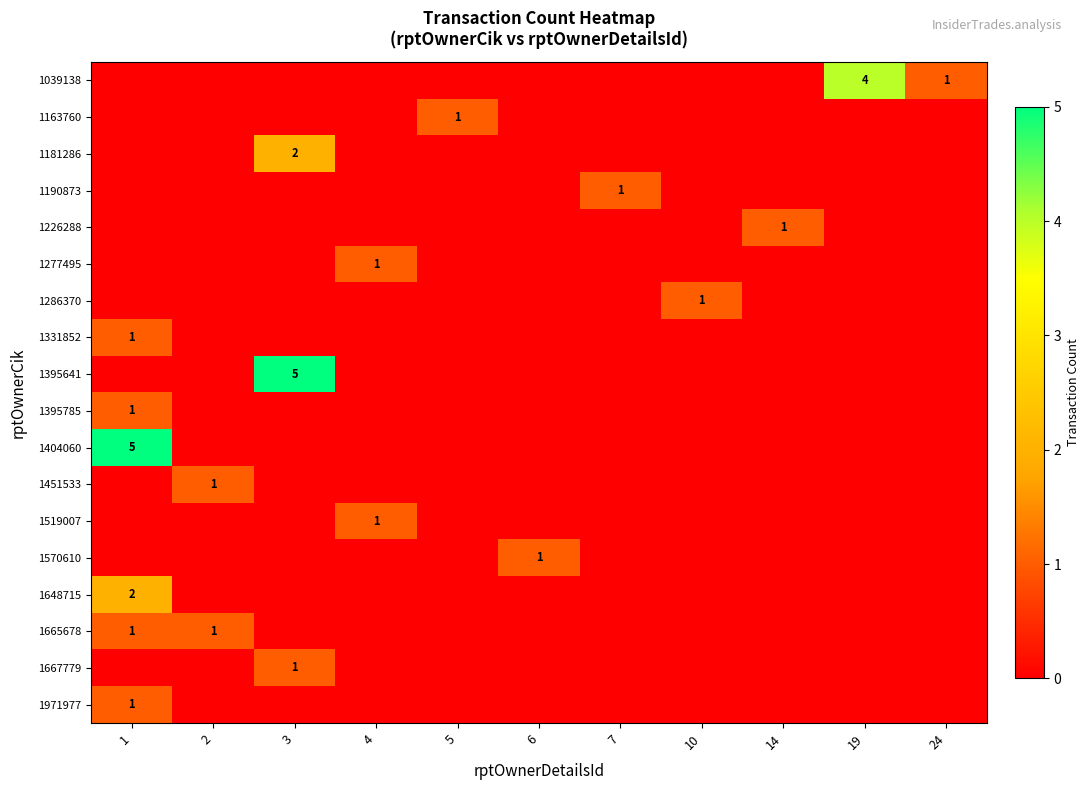

What is the difference between the maximum and minimum values in the 1163760 series?

1